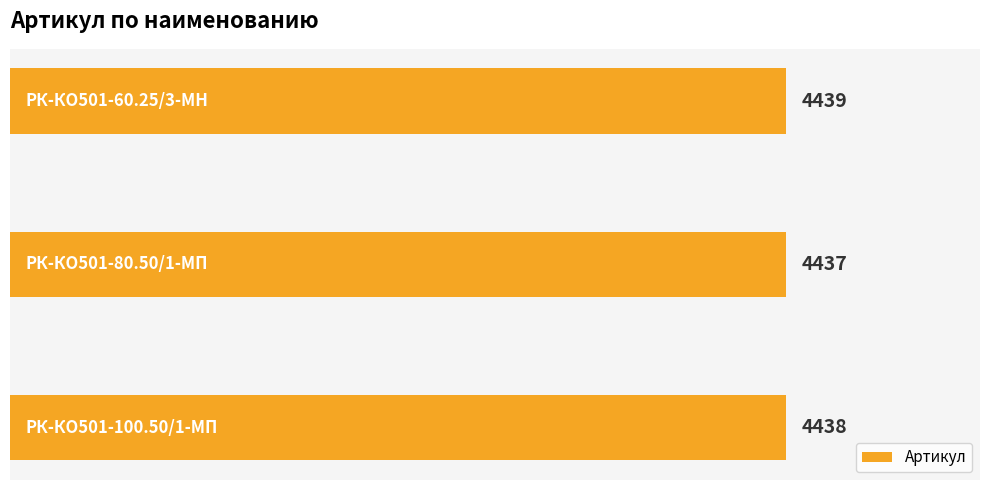

Count the values in the range 4437 to 4439.

3